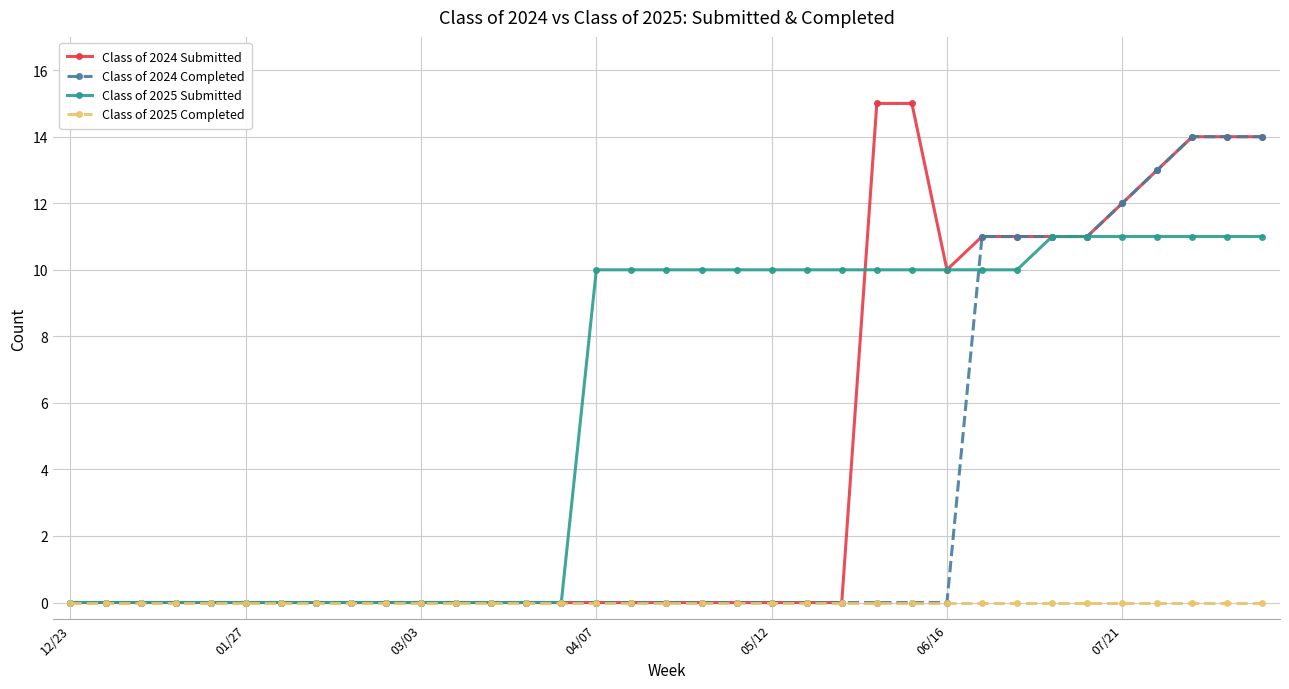

What is the maximum value for Class of 2024 Submitted?

15